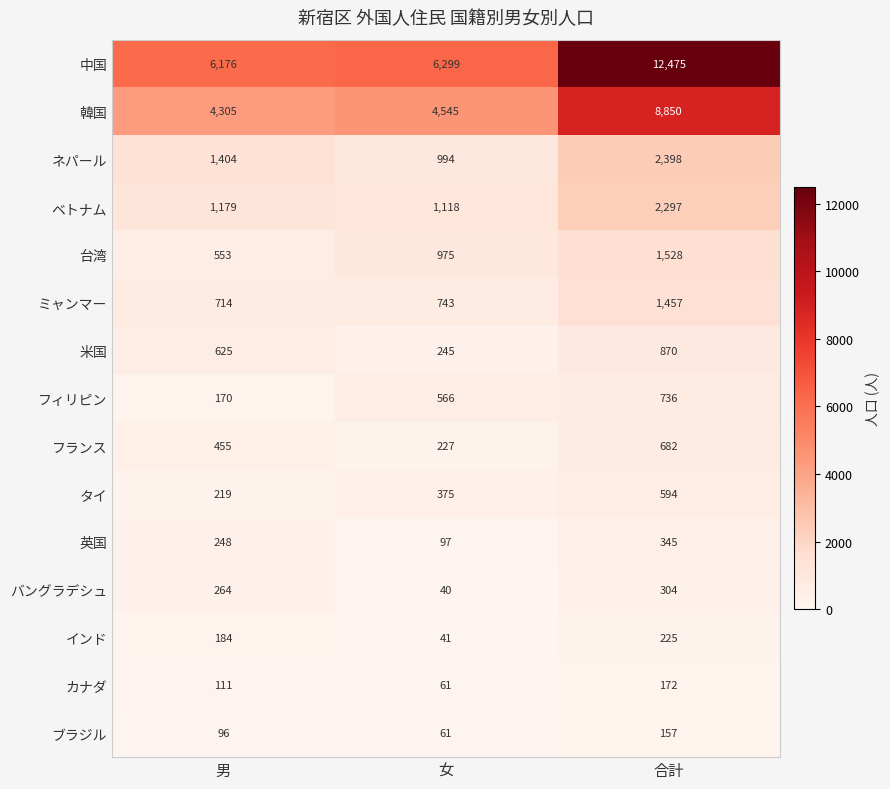

Is it true that インド equals 309 at 合計?

False